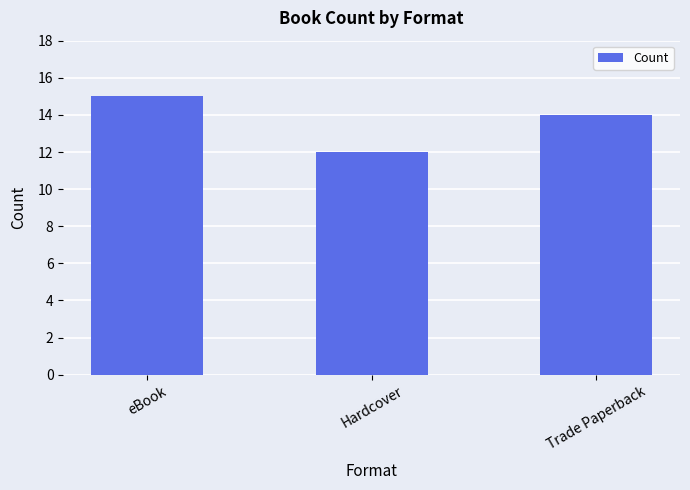

What is the difference between the maximum and minimum values?

3